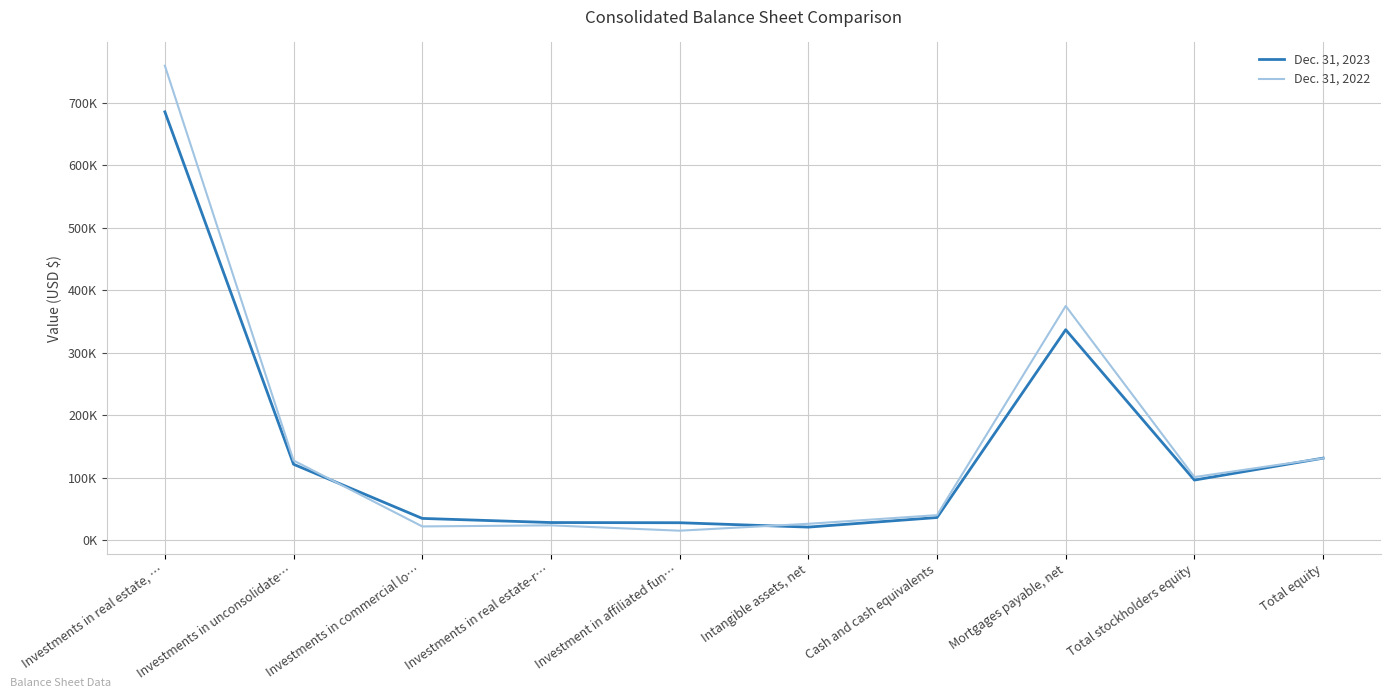

What is the value of the Dec. 31, 2022 point at the 8th from the left?

374733